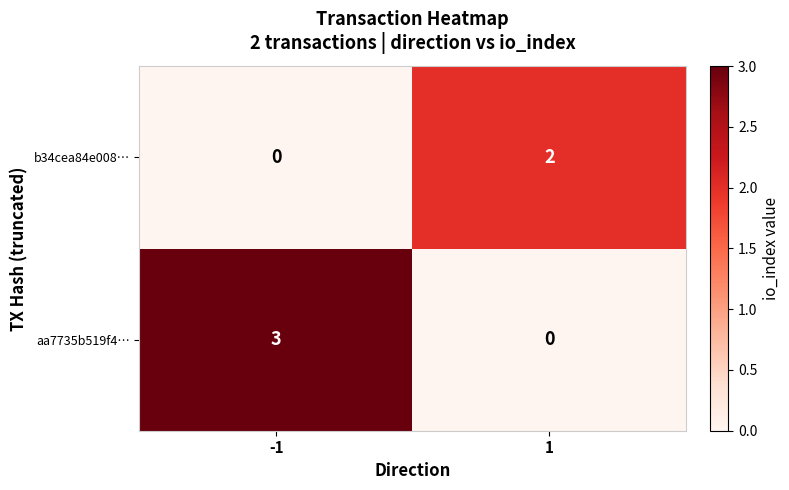

Rank the series by their average value, from highest to lowest.

aa7735b519f4…, b34cea84e008…